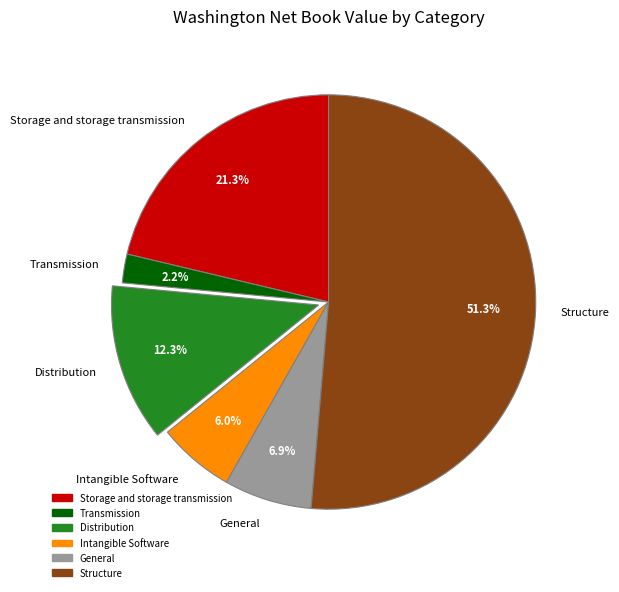

Rank the categories by value from highest to lowest.

Structure, Storage and storage transmission, Distribution, General, Intangible Software, Transmission